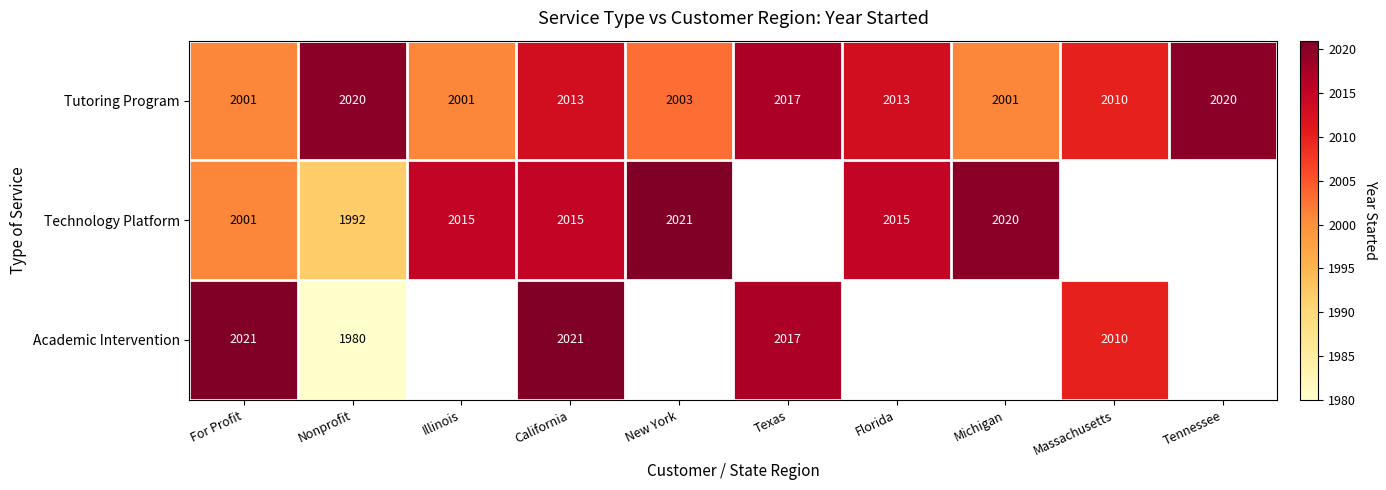

The value of Tutoring Program at Tennessee is 2020. True or false?

True